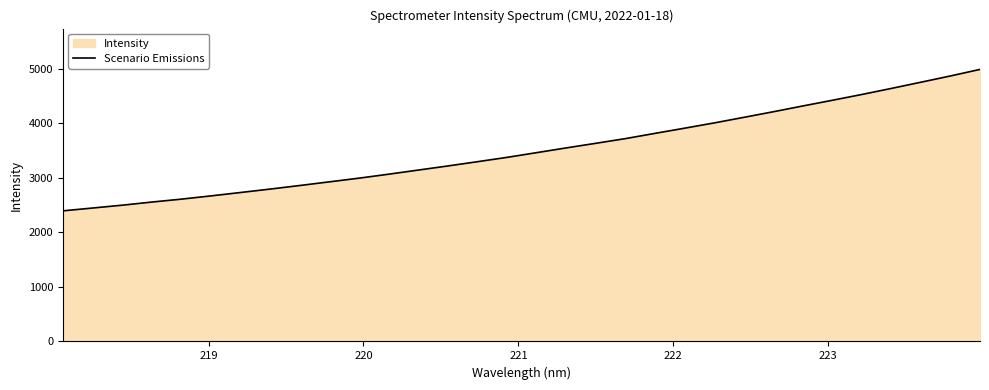

What is the difference between the maximum and minimum values?

2594.4